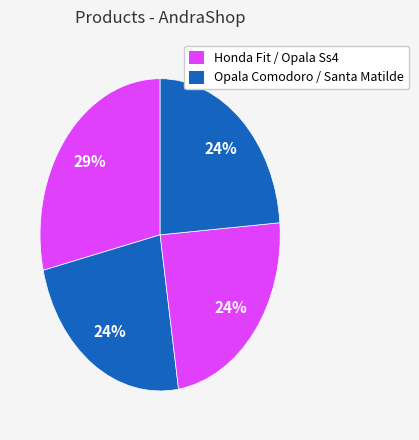

How many slices are in this pie chart?

4